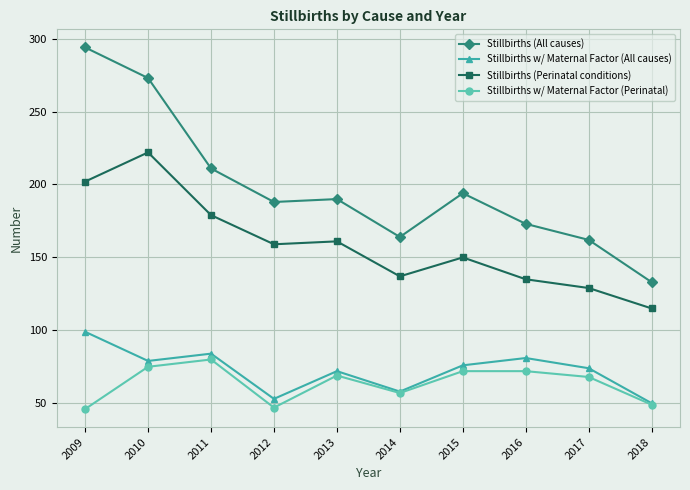

What is the total value across all series at 2010?

649